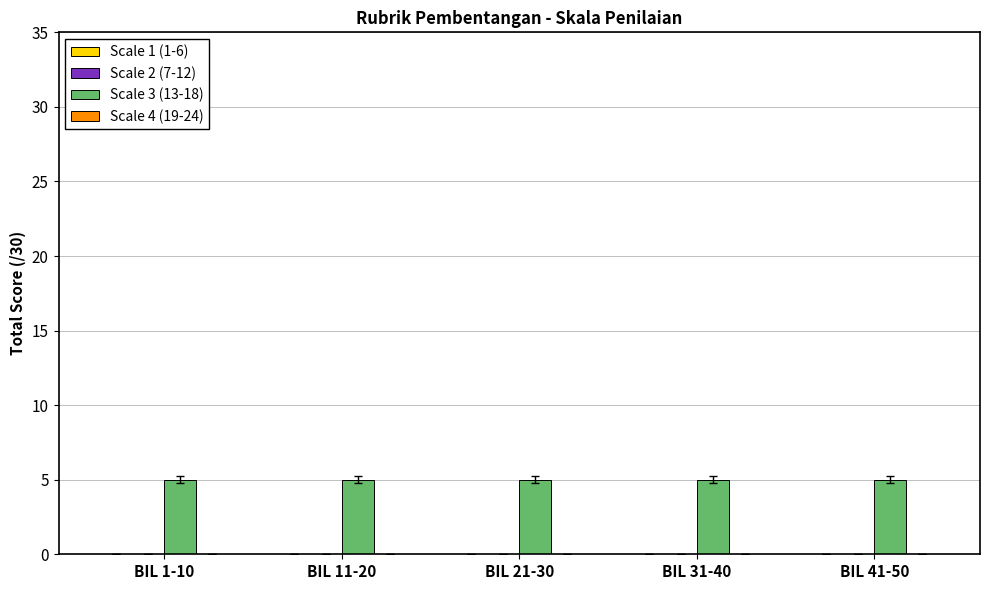

Between BIL 11-20 and BIL 31-40, which is larger?

BIL 11-20